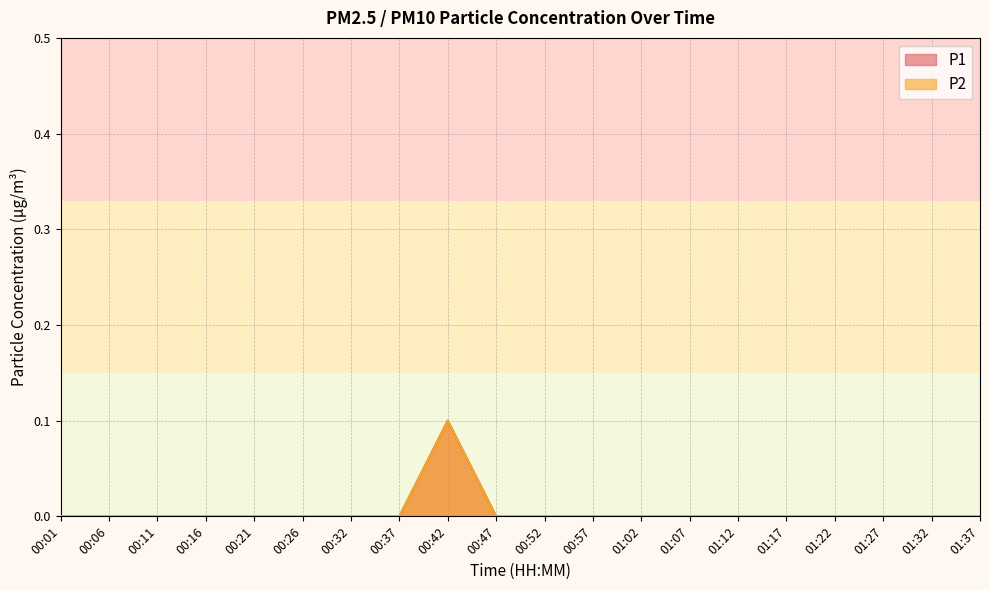

Where is P1 nearest to the value 0?

00:01